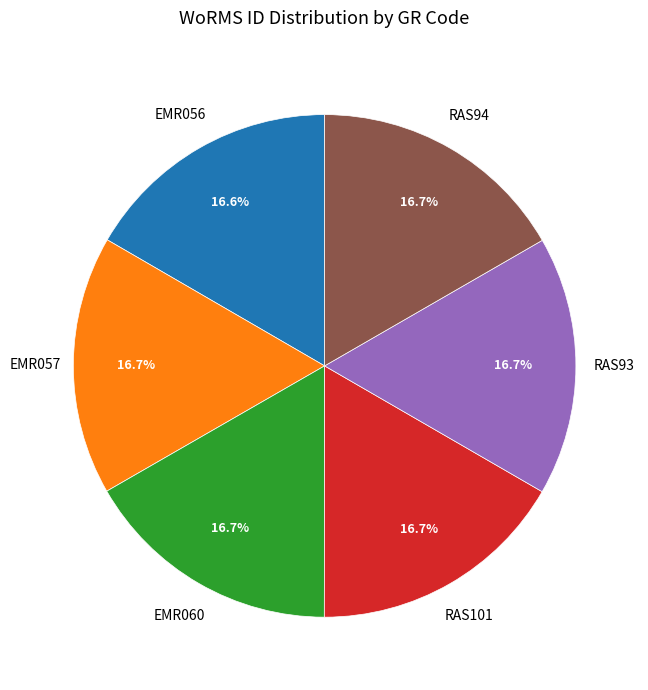

What is the ratio of the value at EMR056 to the value at RAS93?

1.0